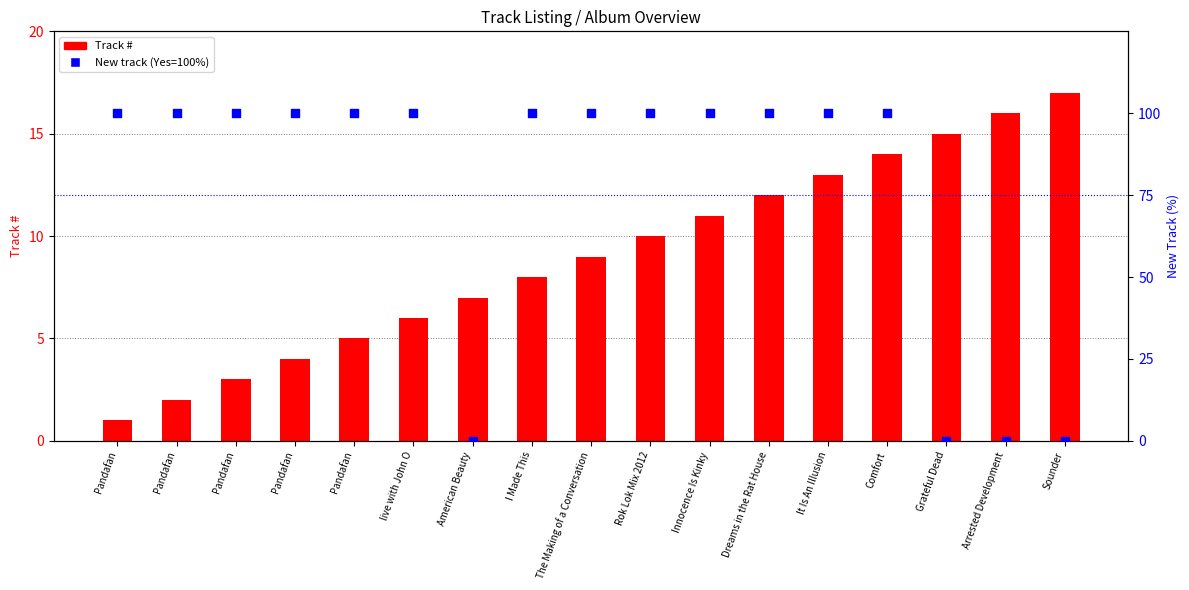

Which series contains the highest Y value?

New (Yes=100%)